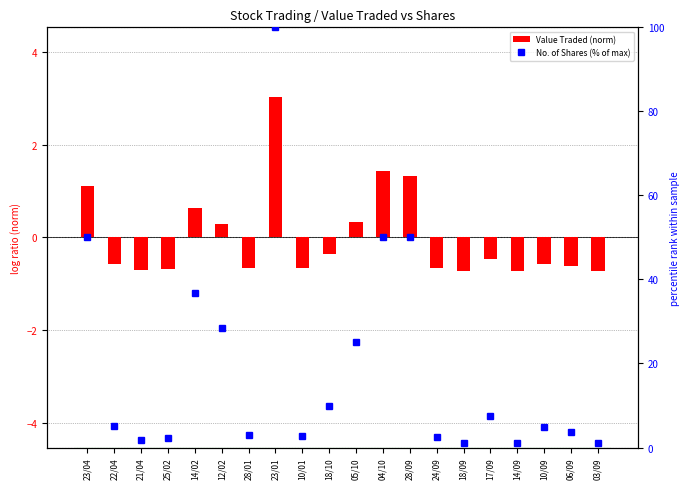

Reading right to left, transcribe all the data shown in this chart.

Value Traded (norm): -0.7	-0.6	-0.6	-0.7	-0.5	-0.7	-0.7	1.3	1.4	0.3	-0.4	-0.7	3.0	-0.7	0.3	0.6	-0.7	-0.7	-0.6	1.1
No. of Shares (% of max): 1.0	3.8	5.0	1.0	7.5	1.0	2.5	50.0	50.0	25.0	10.0	2.8	100.0	3.0	28.5	36.8	2.2	1.8	5.1	50.0